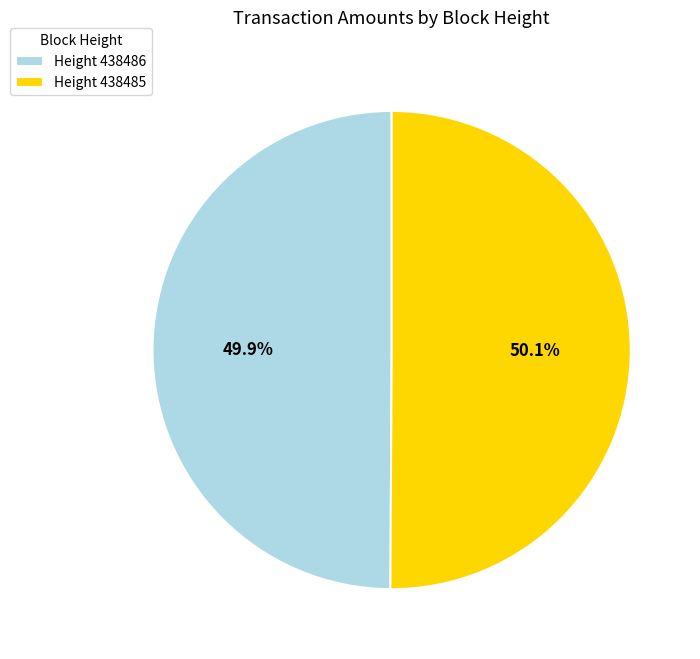

Approximately how many times larger is the value at Height 438485 compared to Height 438486?

1.0